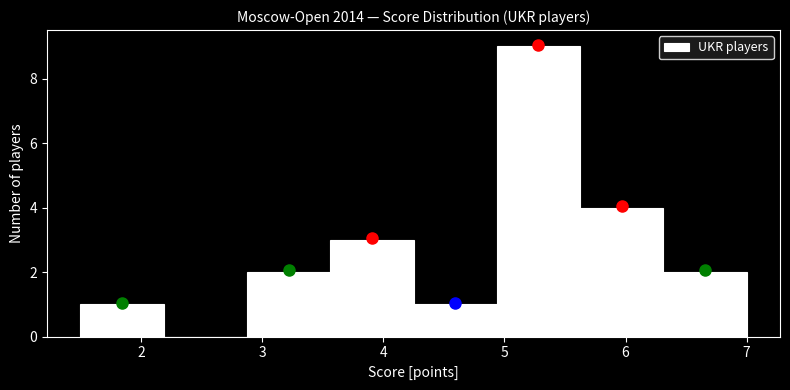

Over which range of the x-axis is the bar tallest?

4.9 to 5.6